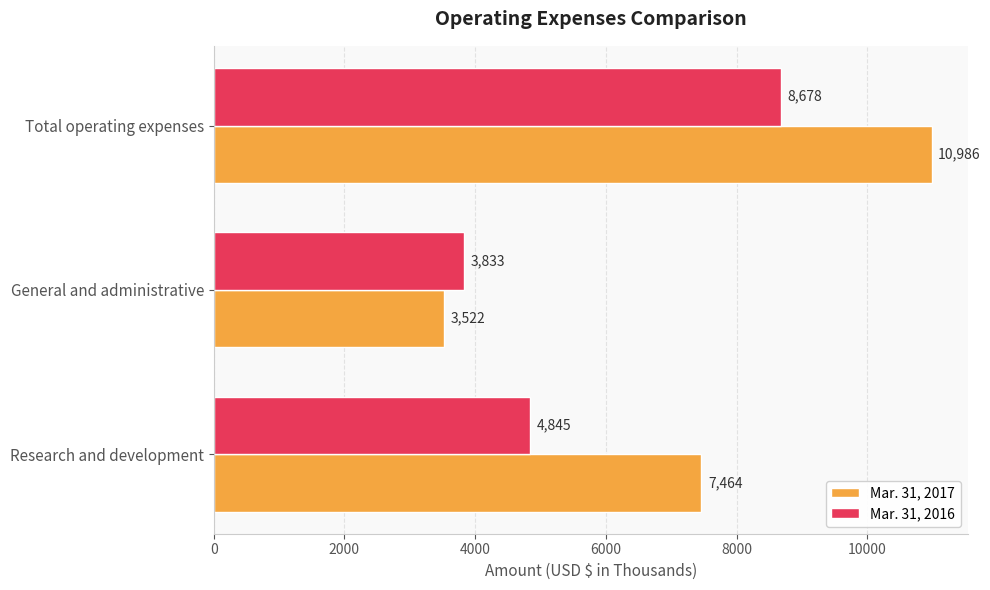

What is the average value of the Mar. 31, 2016 series?

5785